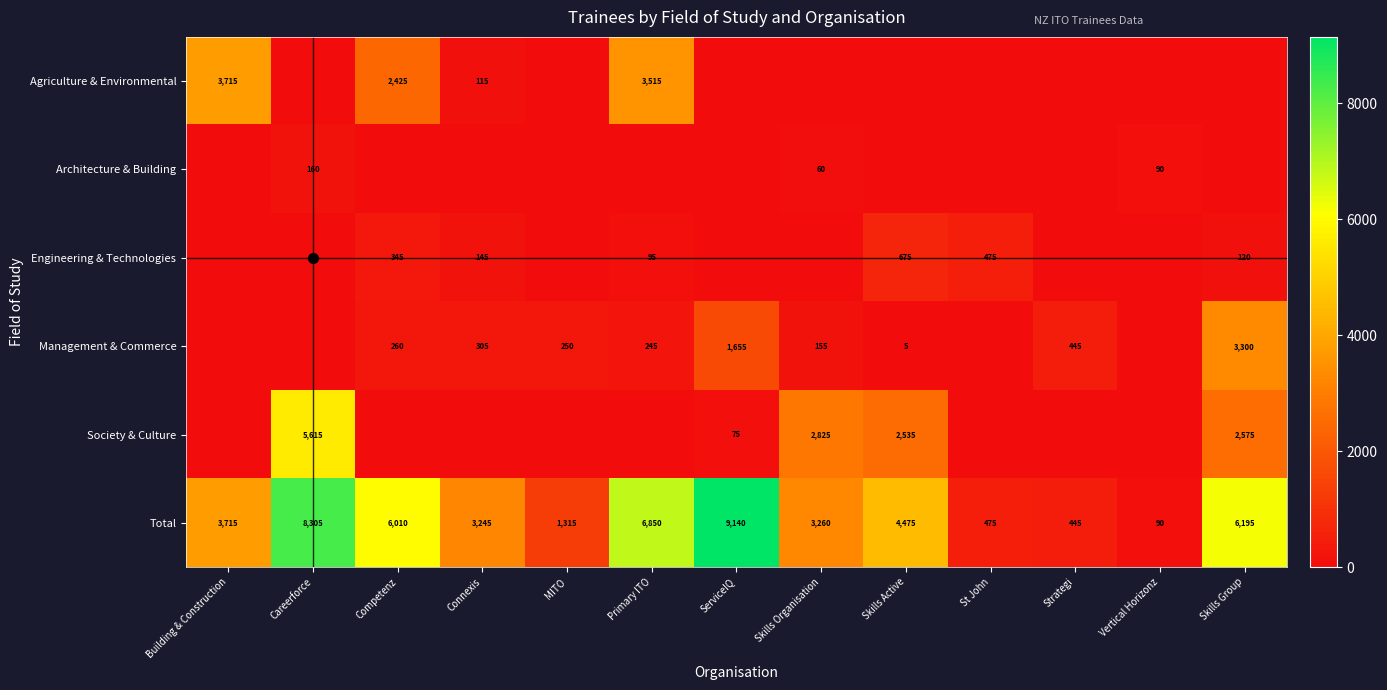

At which label does Total reach its minimum?

Vertical Horizonz